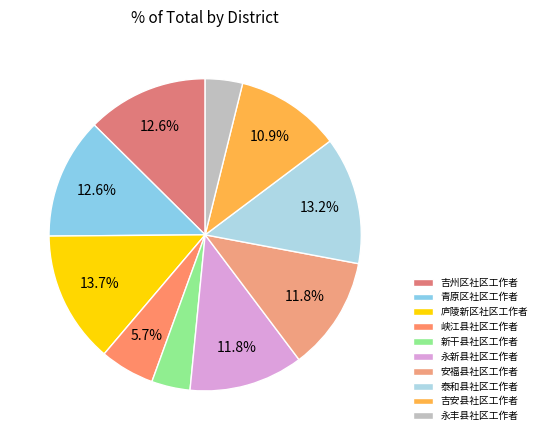

Rank the categories by value from highest to lowest.

庐陵新区社区工作者, 泰和县社区工作者, 吉州区社区工作者, 青原区社区工作者, 永新县社区工作者, 安福县社区工作者, 吉安县社区工作者, 峡江县社区工作者, 新干县社区工作者, 永丰县社区工作者